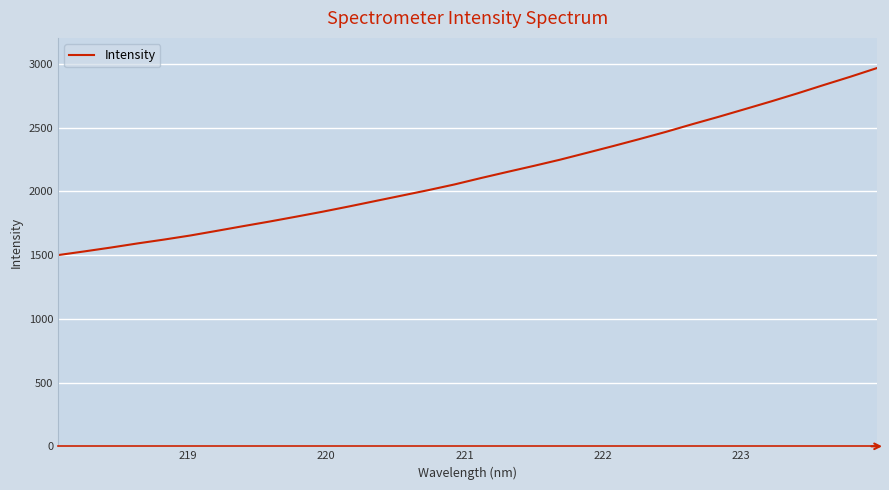

What is the smallest value displayed?

1499.6